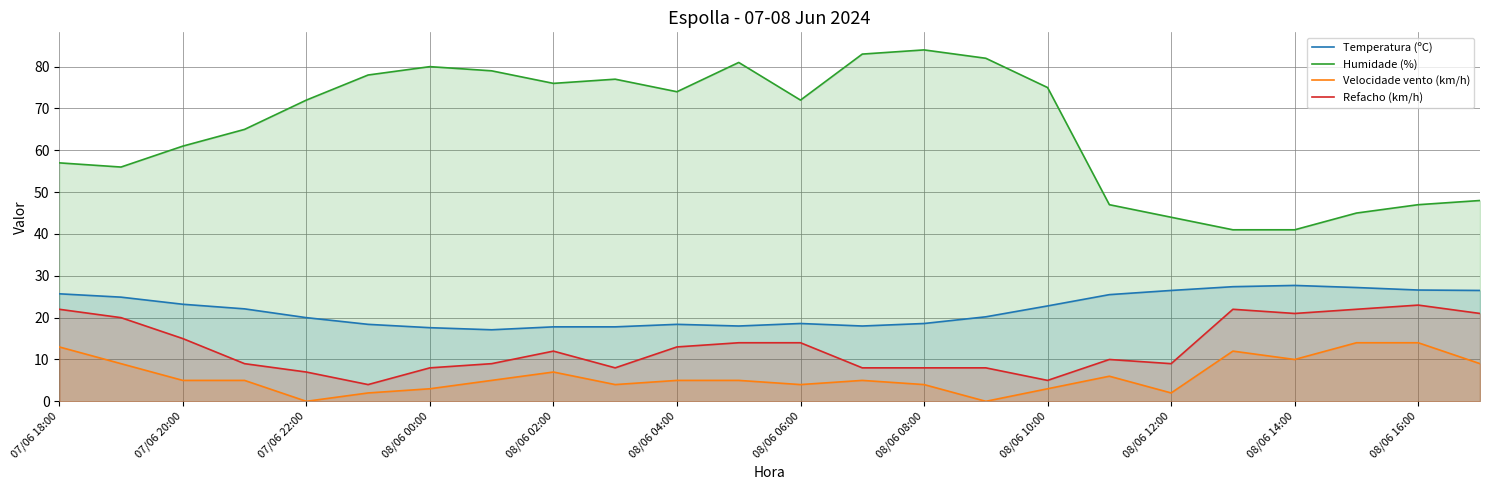

True or false: Humidade (%) and Velocidade vento (km/h) cross at least once.

False